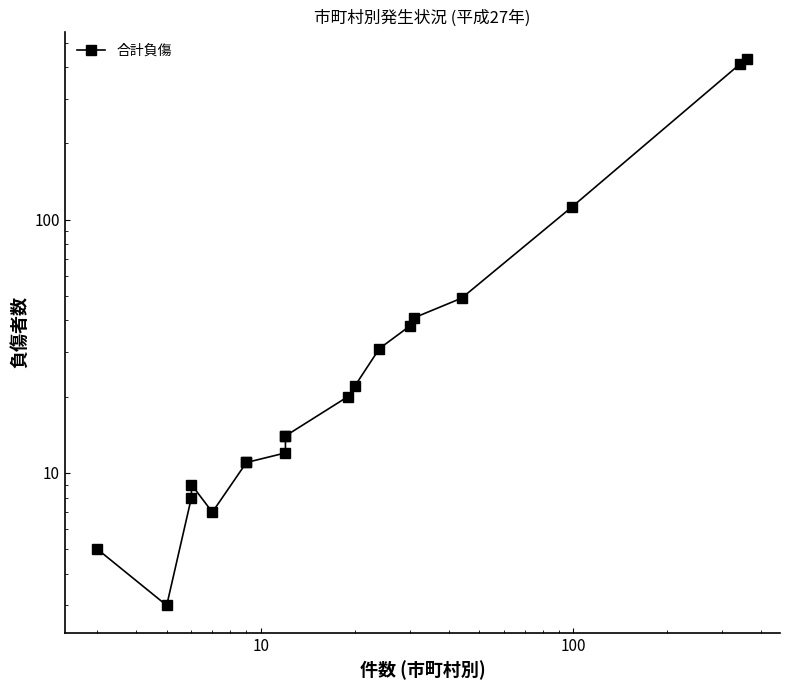

Is it true that the value at 100 is 4?

False